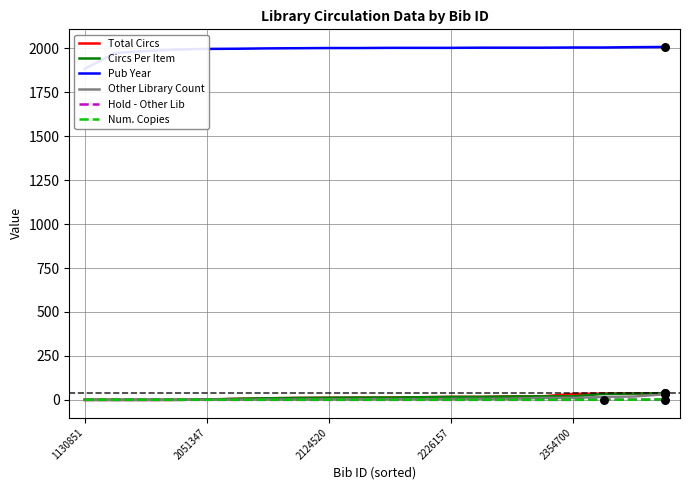

What are all the series names shown in the legend?

Total Circs, Circs Per Item, Pub Year, Other Library Count, Hold - Other Lib, Num. Copies